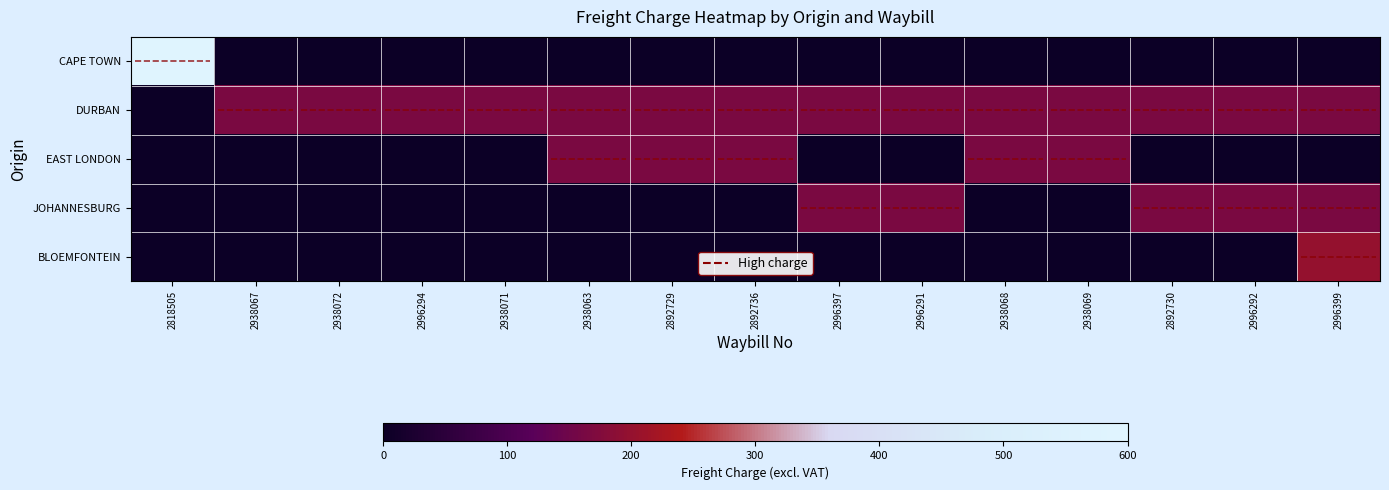

Reading left to right, what are all the values shown in this chart?

CAPE TOWN: 587.4	0.0	0.0	0.0	0.0	0.0	0.0	0.0	0.0	0.0	0.0	0.0	0.0	0.0	0.0
DURBAN: 0.0	165.0	165.0	165.0	165.0	165.0	165.0	165.0	165.0	165.0	165.0	165.0	165.0	165.0	165.0
EAST LONDON: 0.0	0.0	0.0	0.0	0.0	165.0	165.0	165.0	0.0	0.0	165.0	165.0	0.0	0.0	0.0
JOHANNESBURG: 0.0	0.0	0.0	0.0	0.0	0.0	0.0	0.0	165.0	165.0	0.0	0.0	165.0	165.0	165.0
BLOEMFONTEIN: 0.0	0.0	0.0	0.0	0.0	0.0	0.0	0.0	0.0	0.0	0.0	0.0	0.0	0.0	200.7